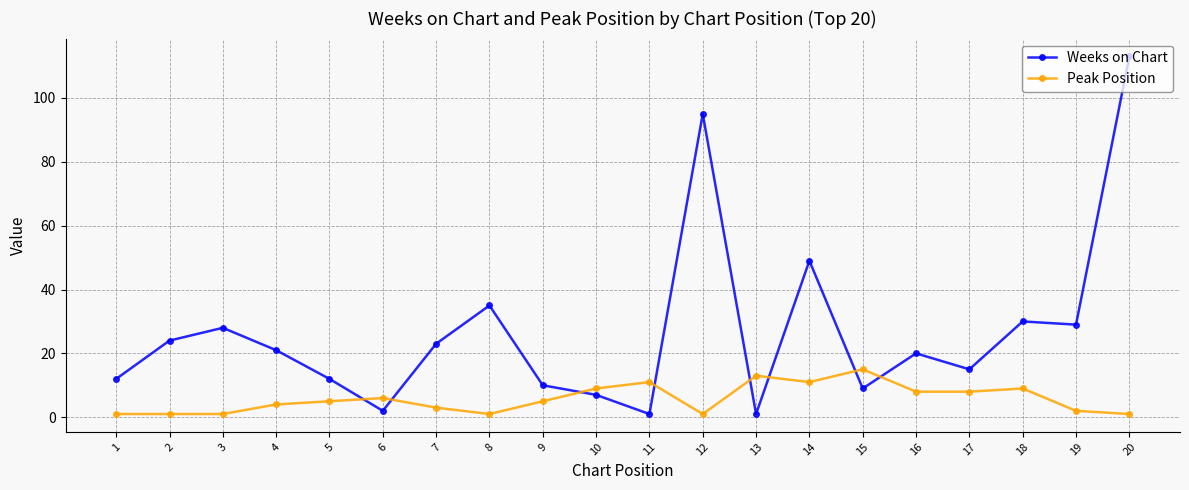

Where is Weeks on Chart nearest to the value 57?

14